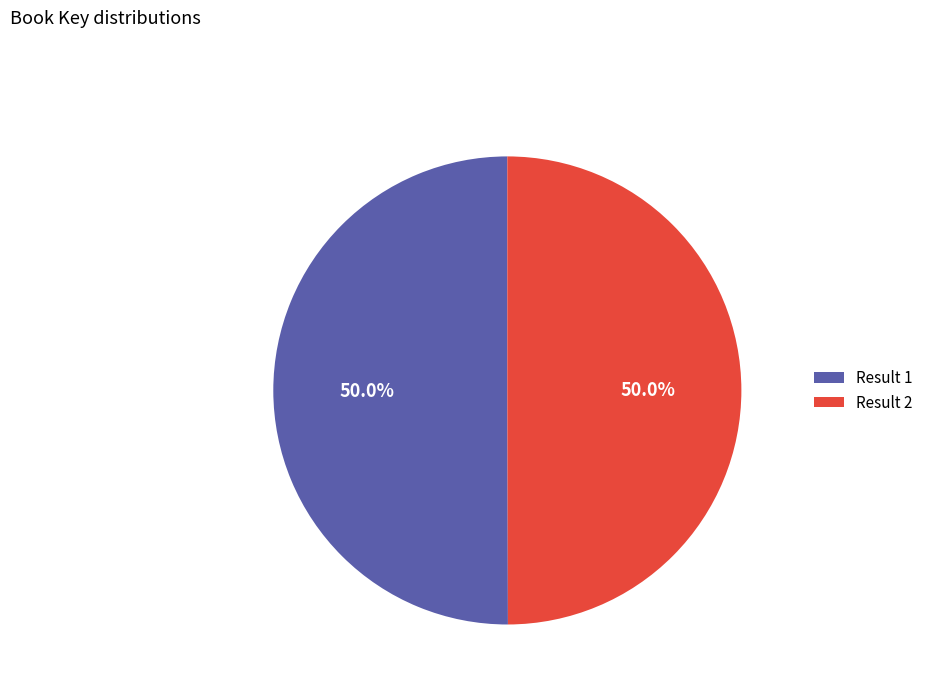

What percentage do Result 1 and Result 2 together represent?

100.0%